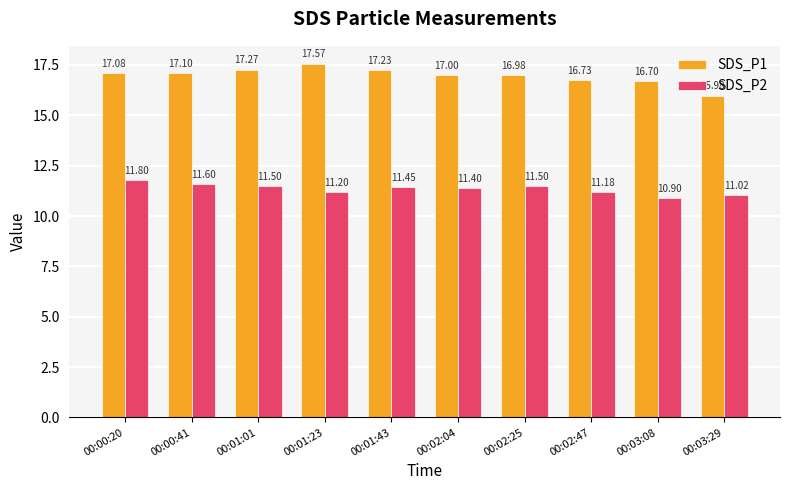

What is the value of the SDS_P1 bar at the 2nd from the left?

17.1